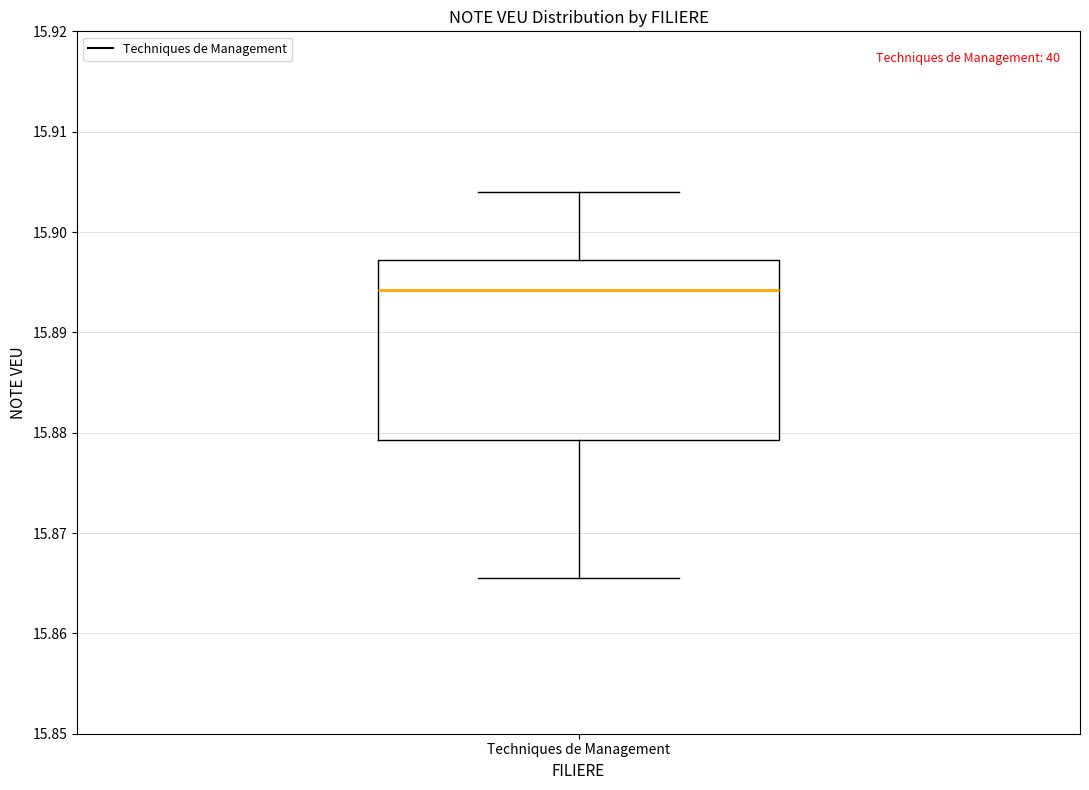

Where does the median line of the box for Techniques de Management sit on the y-axis? The values are not printed on the chart, so give them approximately, as read against the axis.

15.894